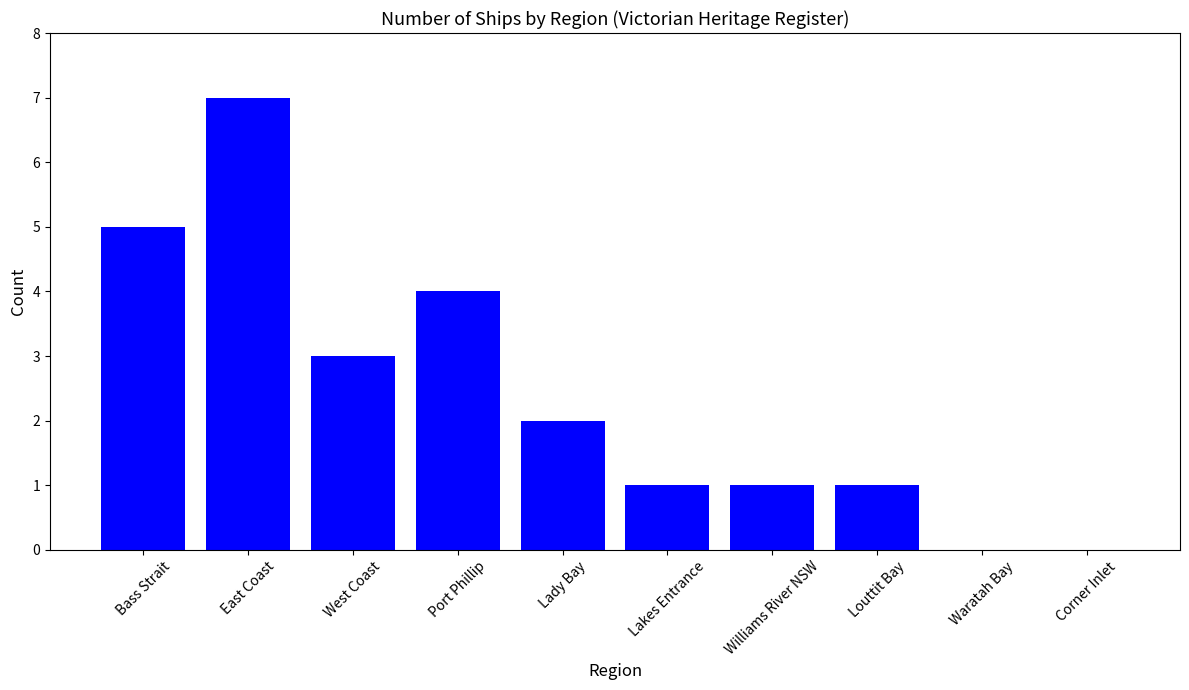

Does the chart contain stacked bars?

No